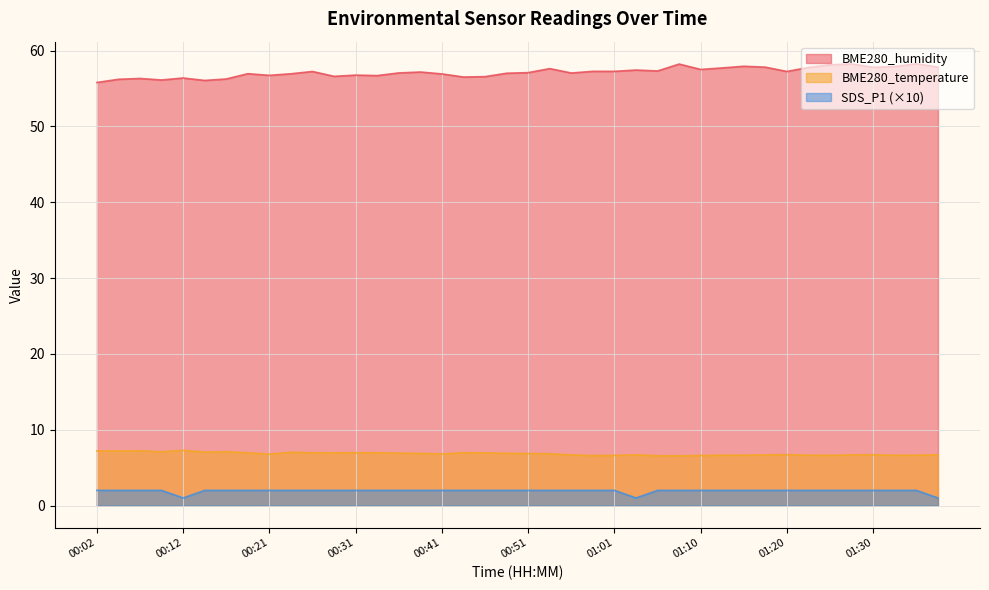

How many series are shown in this chart?

3